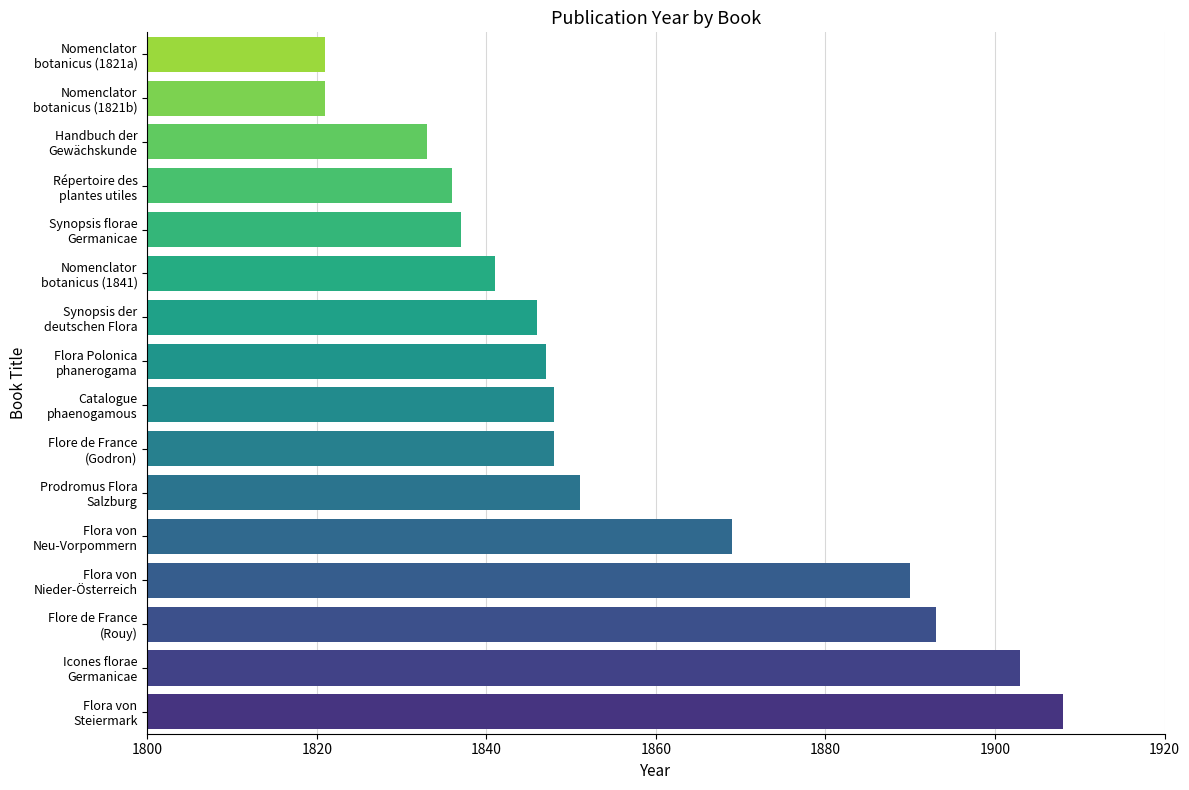

What is the minimum value shown in the chart?

1821